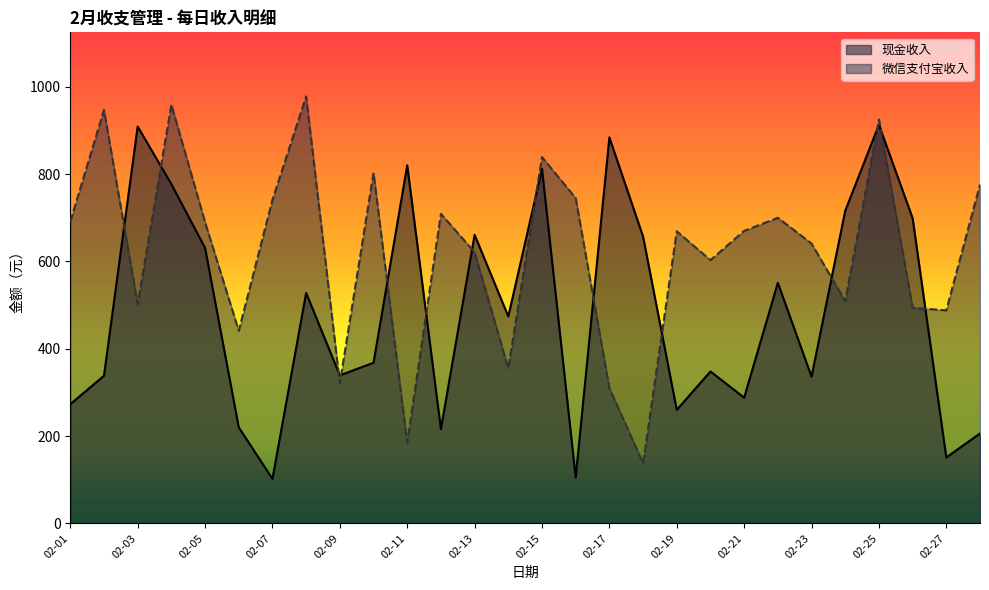

List the series in order of their overall mean, lowest first.

现金收入, 微信支付宝收入